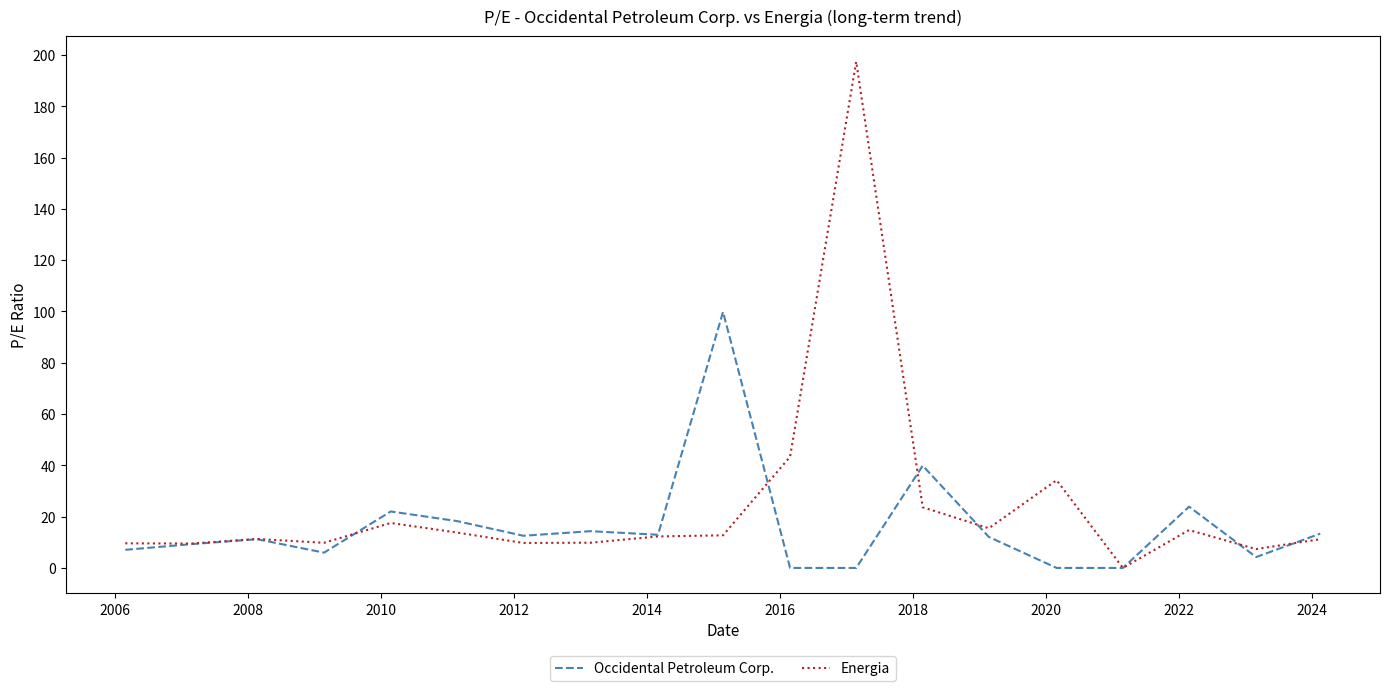

List the series in order of their peak value, highest first.

Energia, Occidental Petroleum Corp.